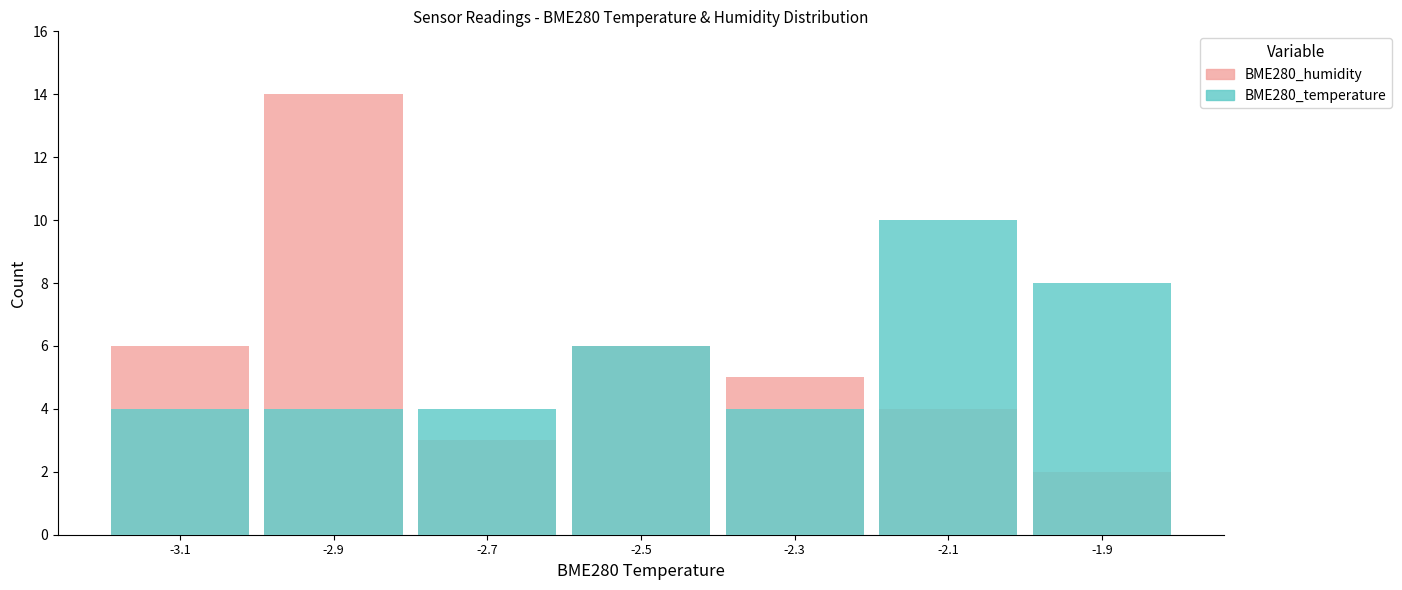

What is the label of the 3rd bar from the left?

-2.7